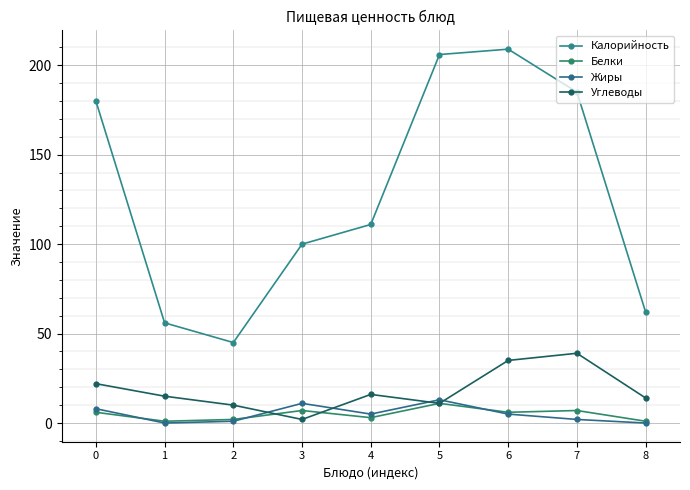

Reading left to right, what are all the values shown in this chart?

Калорийность: 0=180	1=56	2=45	3=100	4=111	5=206	6=209	7=185	8=62
Белки: 0=6	1=1	2=2	3=7	4=3	5=11	6=6	7=7	8=1
Жиры: 0=8	1=0	2=1	3=11	4=5	5=13	6=5	7=2	8=0
Углеводы: 0=22	1=15	2=10	3=2	4=16	5=11	6=35	7=39	8=14